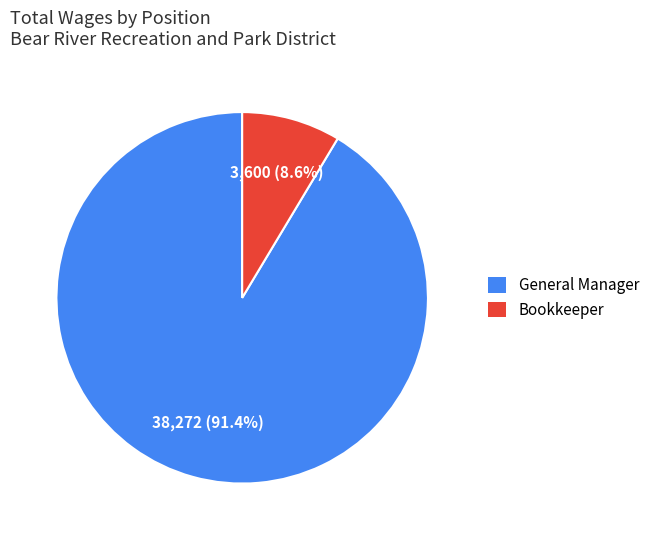

How many segments does this pie chart have?

2